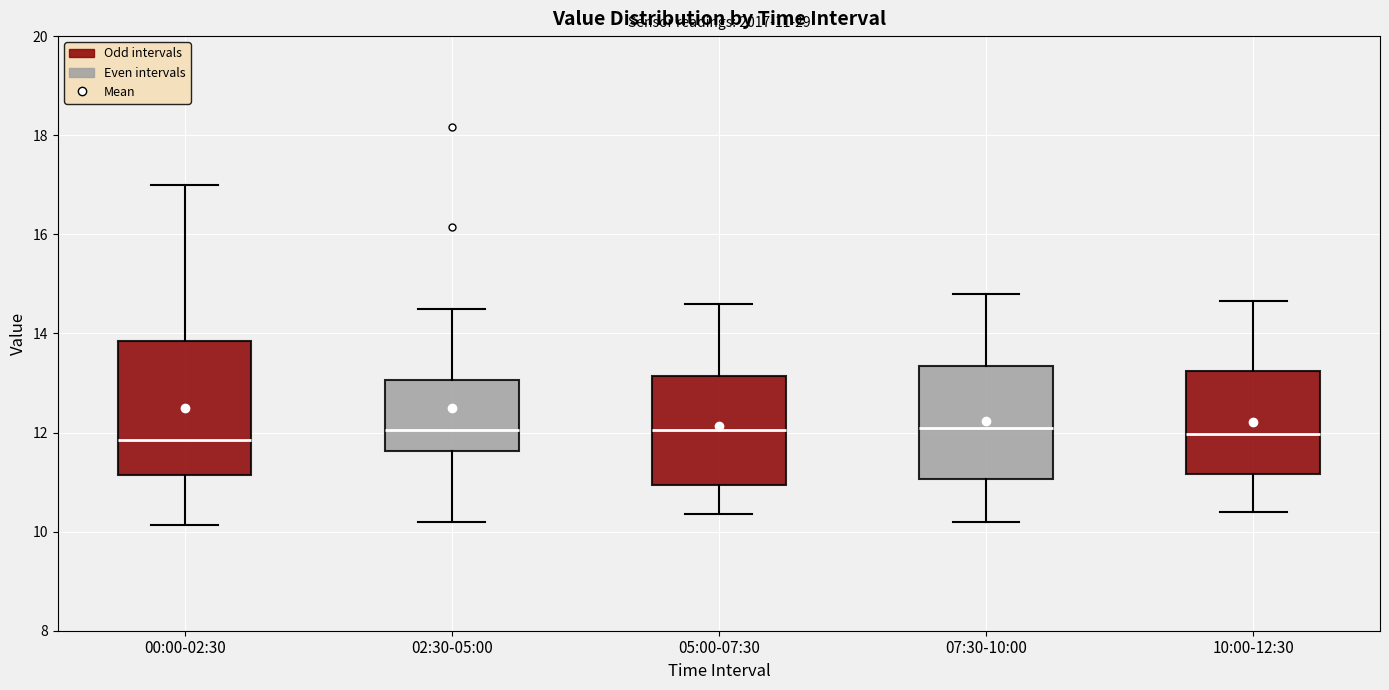

Which box is the tallest, from its lower edge to its upper edge?

00:00-02:30